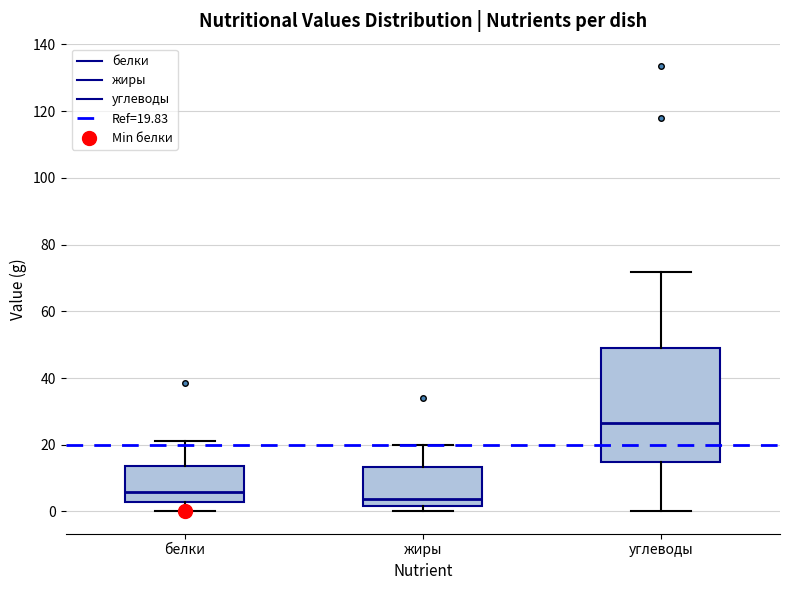

Where does the upper whisker of the box for углеводы end on the y-axis? The values are not printed on the chart, so give them approximately, as read against the axis.

72